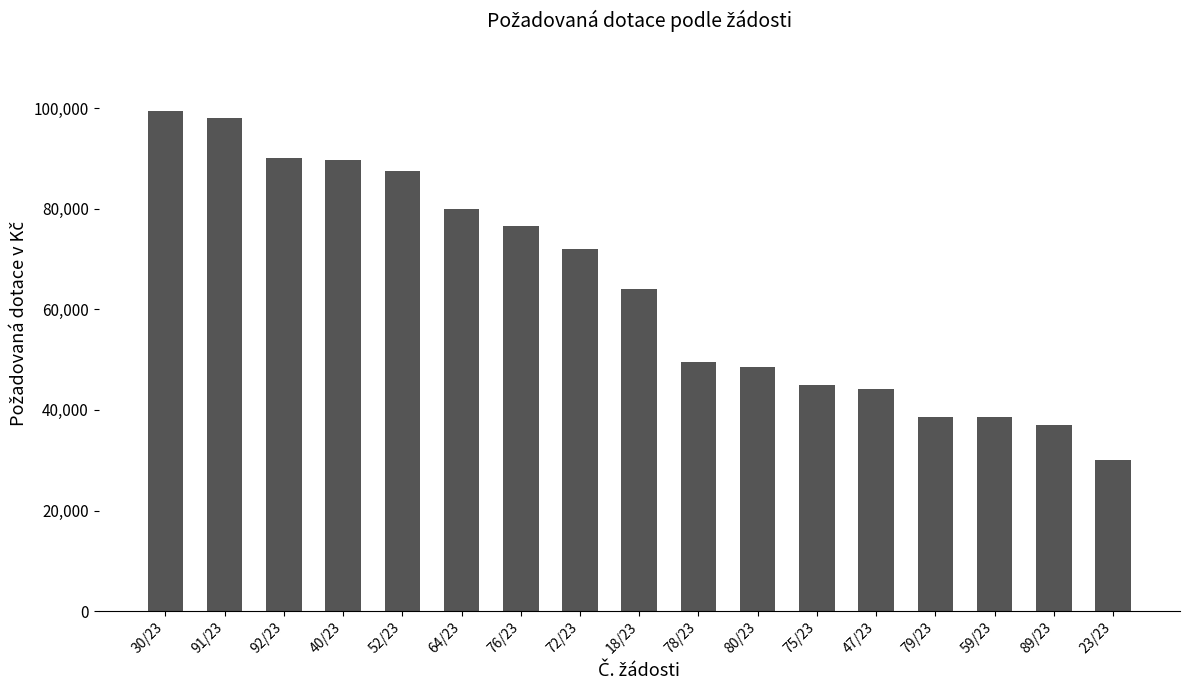

Which label corresponds to the smallest value in the chart?

23/23